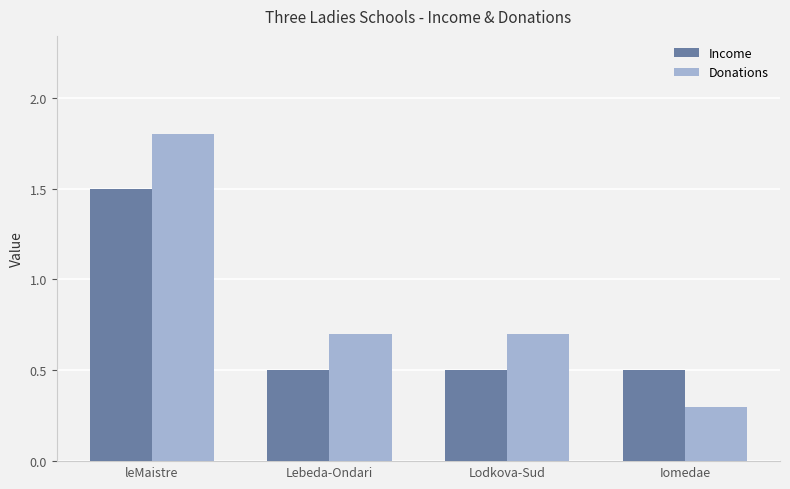

Reading left to right, extract all data points from this chart.

Income: leMaistre=1.5	Lebeda-Ondari=0.5	Lodkova-Sud=0.5	Iomedae=0.5
Donations: leMaistre=1.8	Lebeda-Ondari=0.7	Lodkova-Sud=0.7	Iomedae=0.3